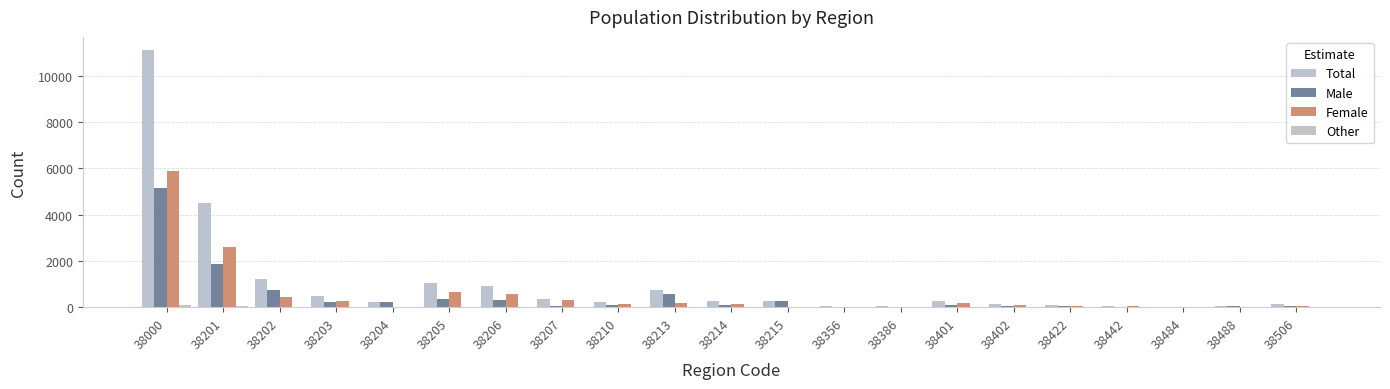

What is the difference between the maximum and second lowest values in the Female series?

5878